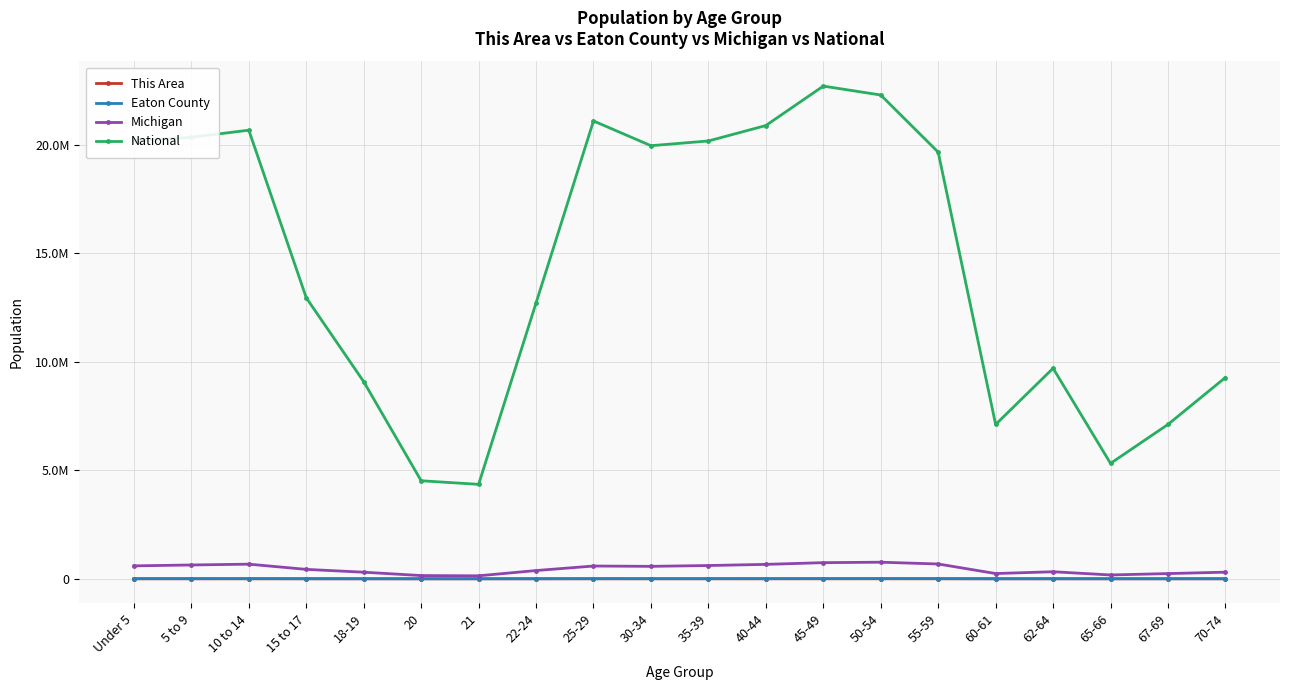

Is it true that This Area equals 92 at 65-66?

True